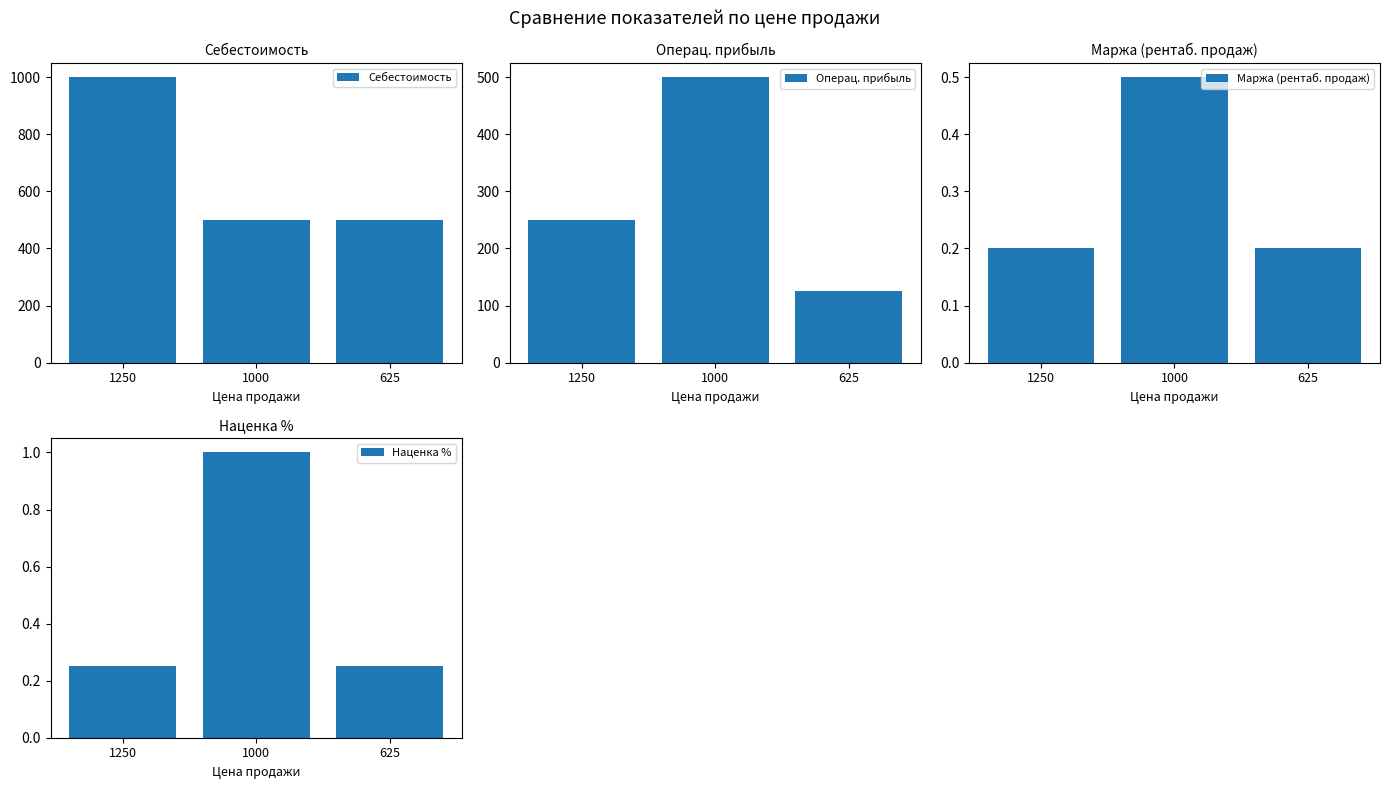

At how many categories does at least one series exceed 0?

3